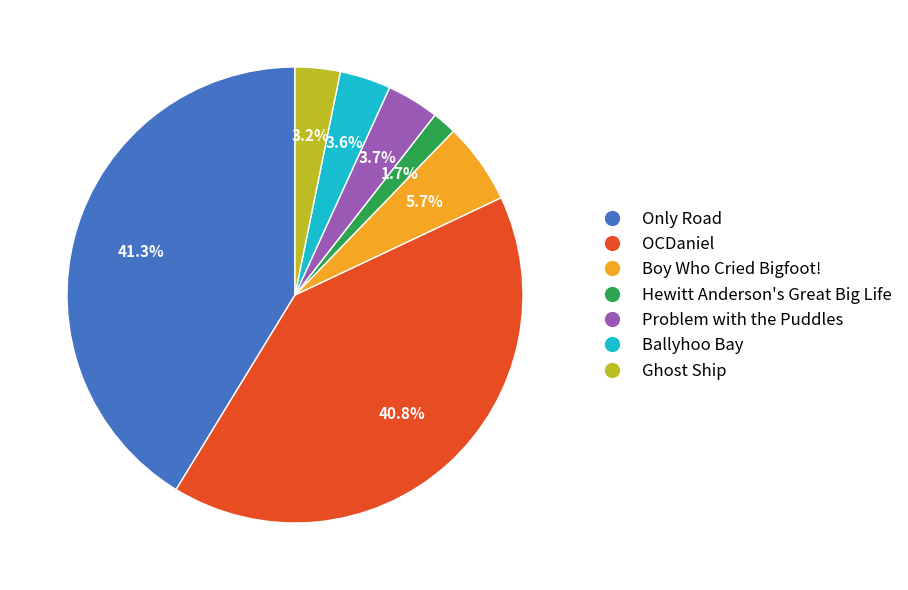

True or false: Ghost Ship accounts for 3% of the total.

True